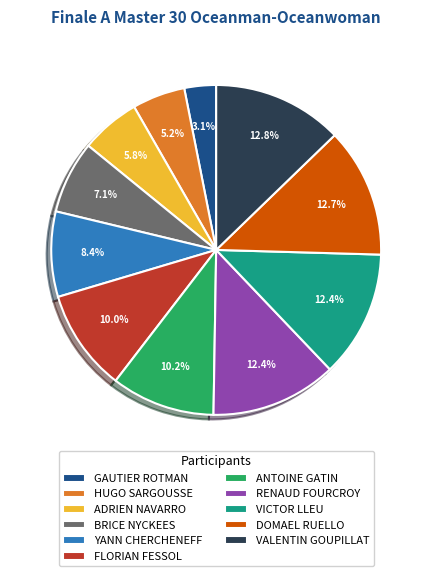

Is the sum of VALENTIN GOUPILLAT and GAUTIER ROTMAN greater than half?

No